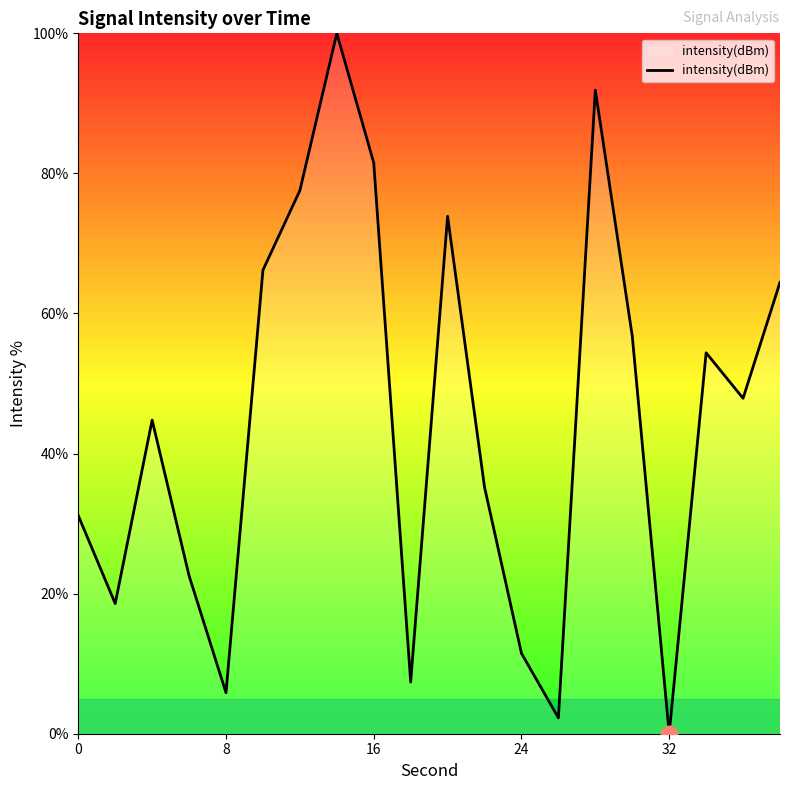

What is the difference between the maximum and minimum values?

100.0